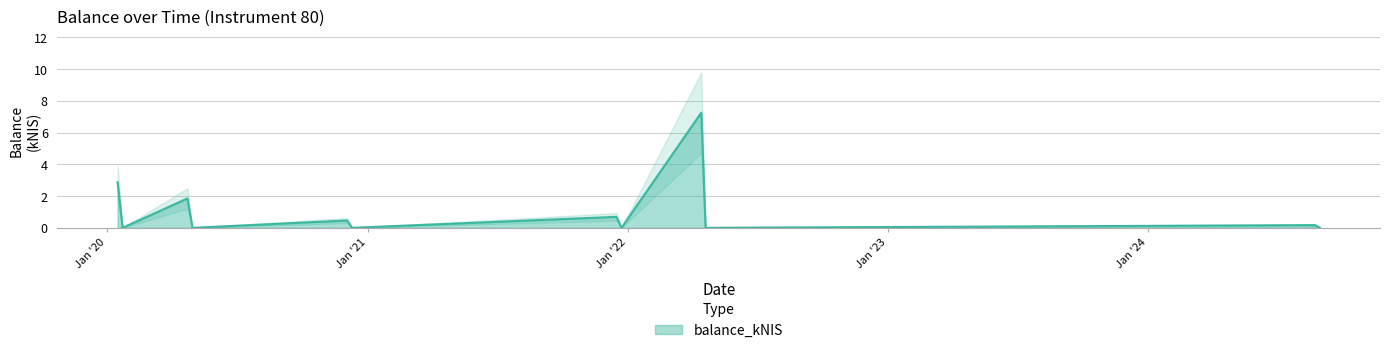

Reading left to right, what are all the values shown in this chart?

2020-01-16=2.9	2020-01-23=0.0	2020-04-23=1.9	2020-04-30=0.0	2020-12-03=0.5	2020-12-10=0.0	2021-12-16=0.7	2021-12-23=0.0	2022-04-14=7.2	2022-04-20=0.0	2024-08-22=0.2	2024-08-29=0.0